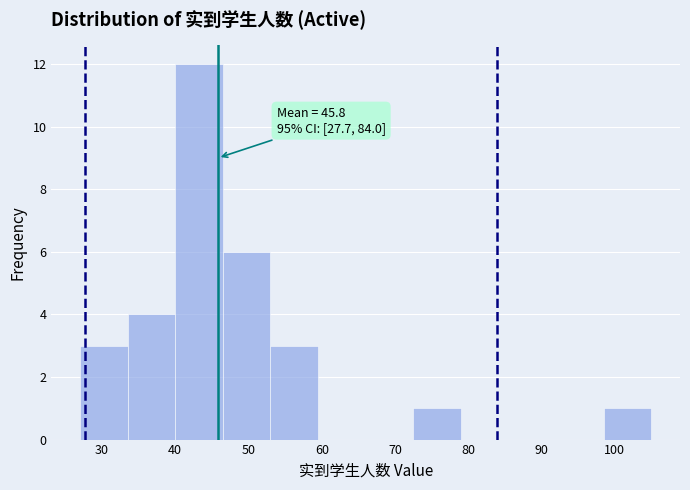

Which range on the x-axis has the tallest bar?

40.0 to 46.5